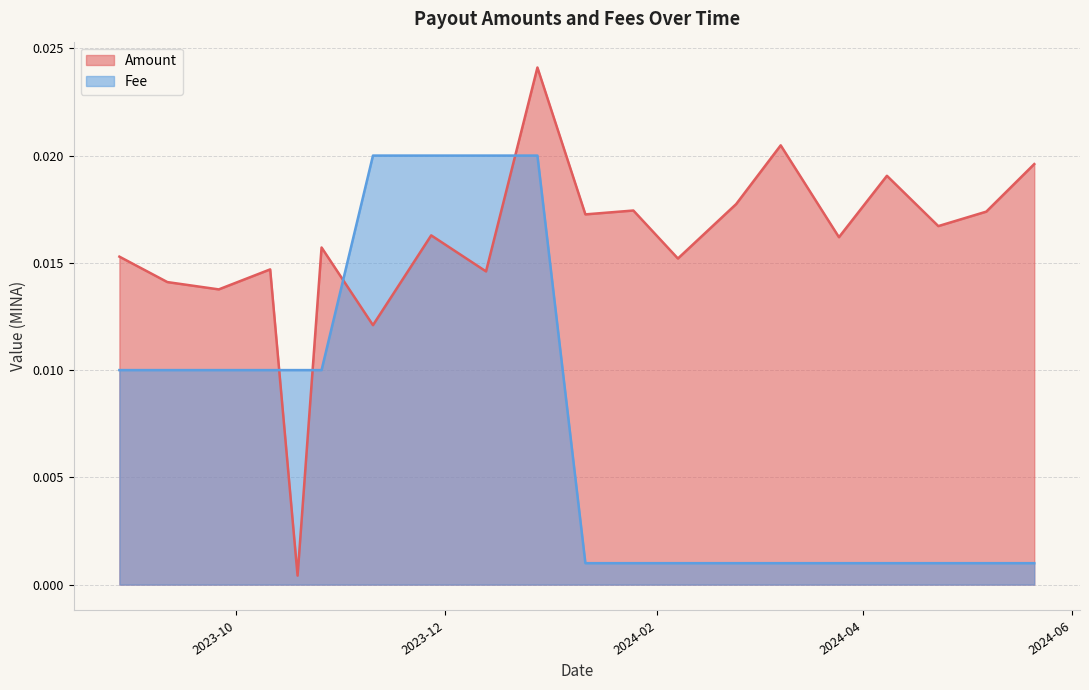

List the series in order of their peak value, lowest first.

Fee, Amount